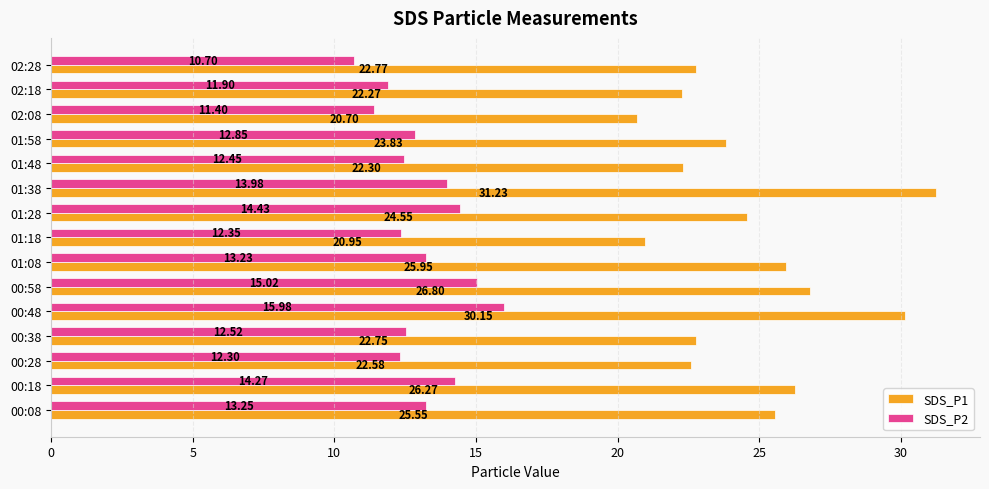

At 01:58, list the series in order from largest to smallest.

SDS_P1, SDS_P2